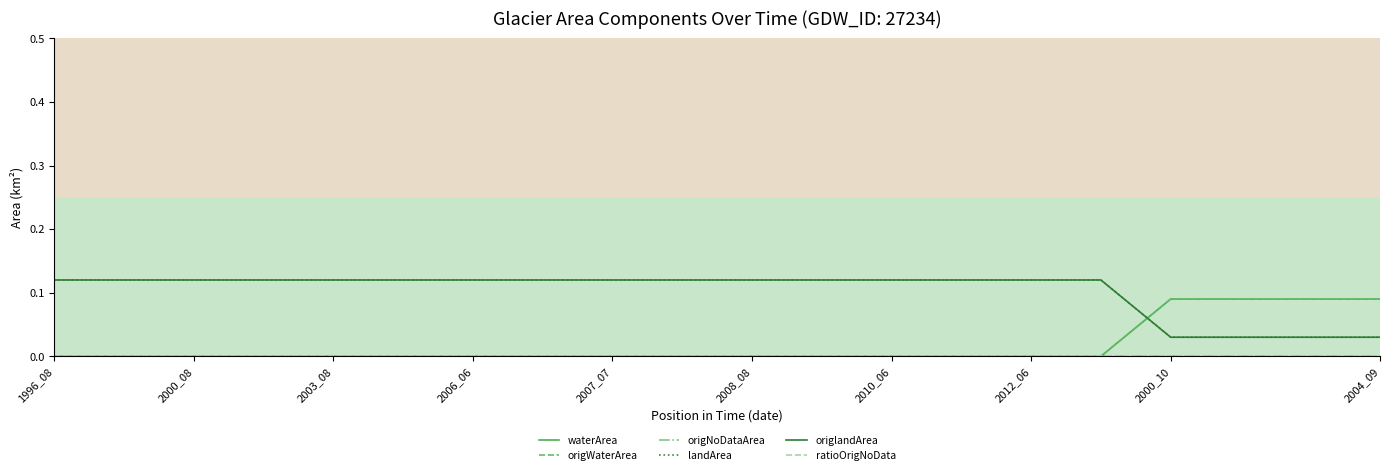

Does the chart display data point markers on the line(s)?

No